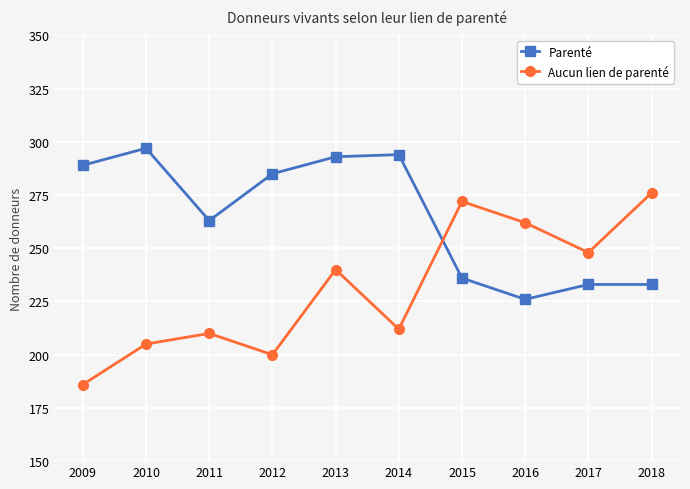

How many times do Aucun lien de parenté and Parenté cross each other?

1